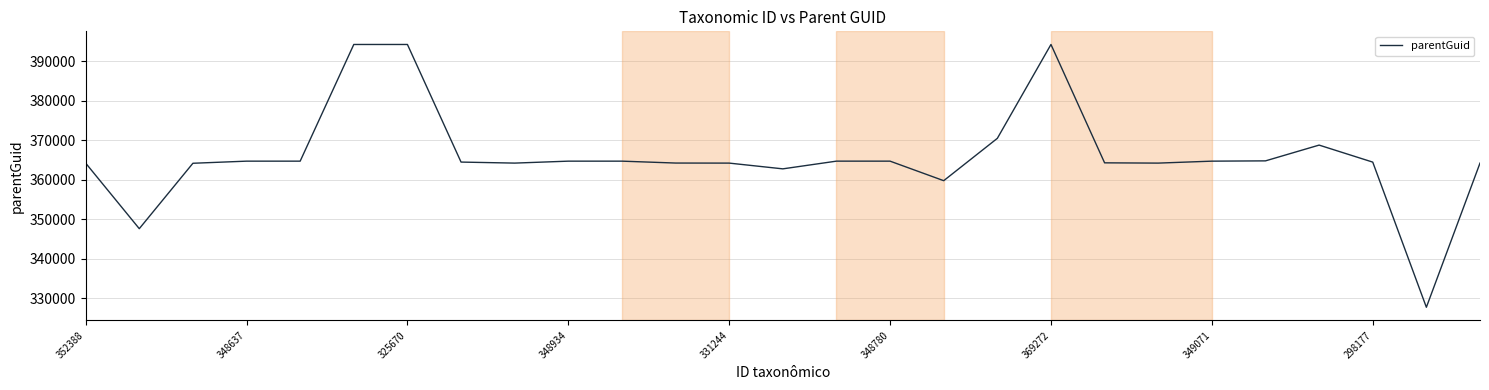

What is the smallest value displayed?

327656